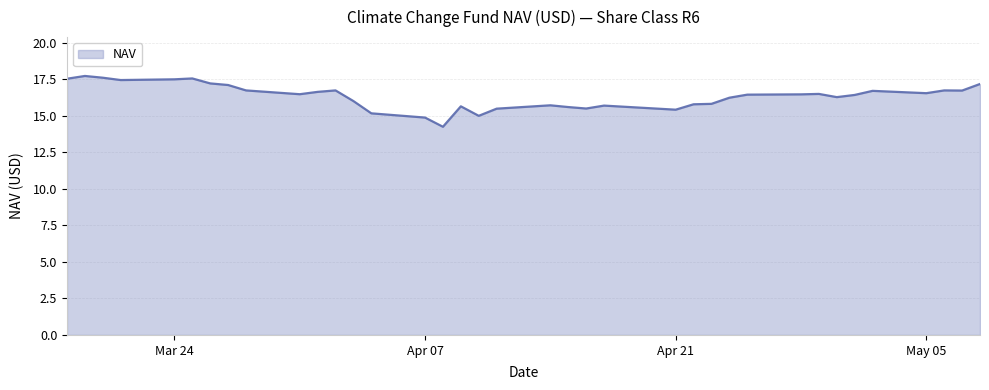

What is the maximum value shown in the chart?

17.7